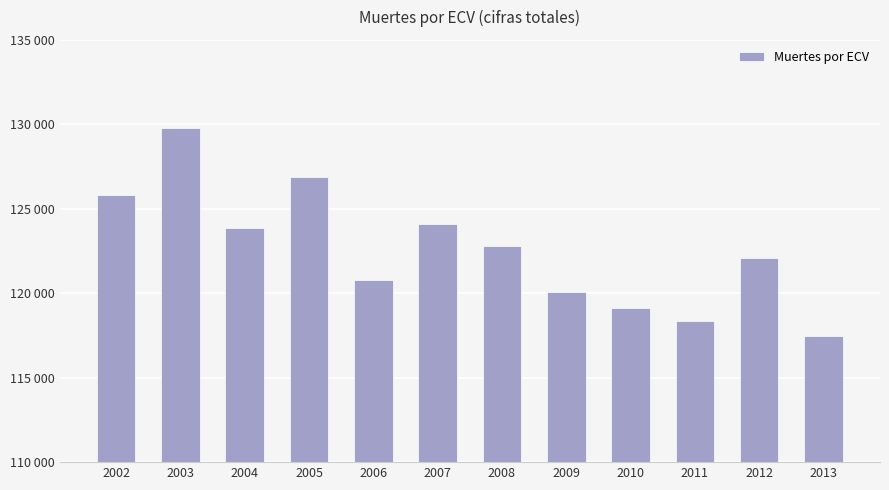

Is it true that the value at 2003 is 197118?

False